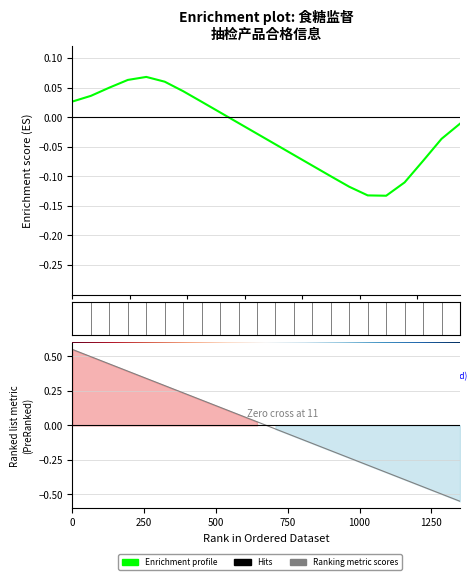

How many values are above zero?

9